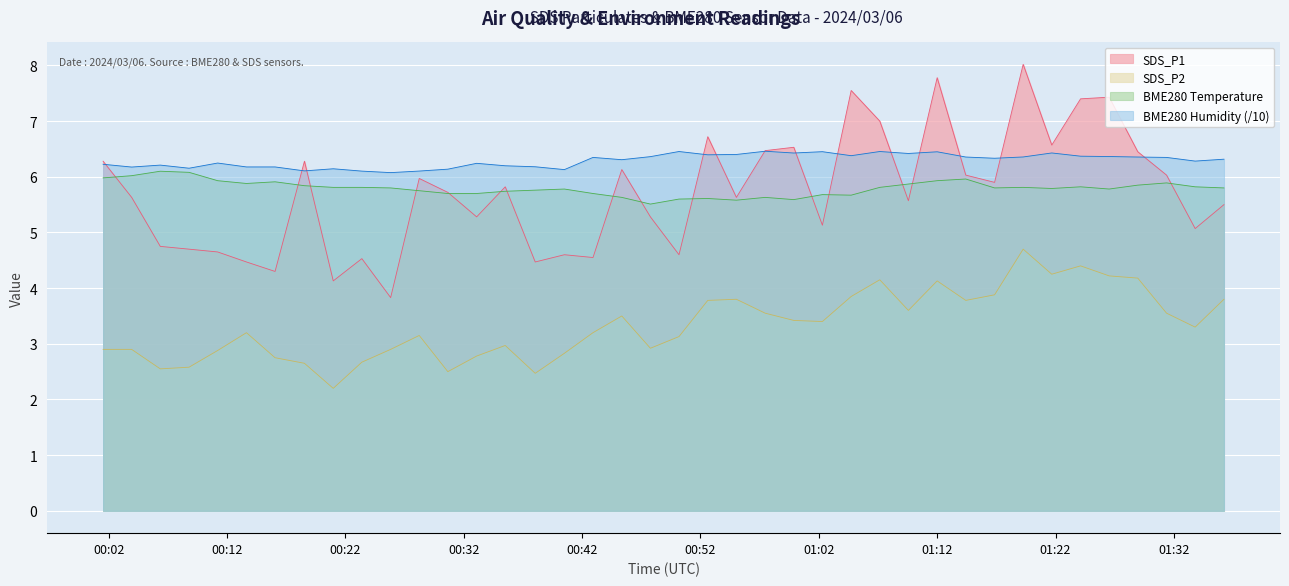

How many lines are shown in the chart?

4